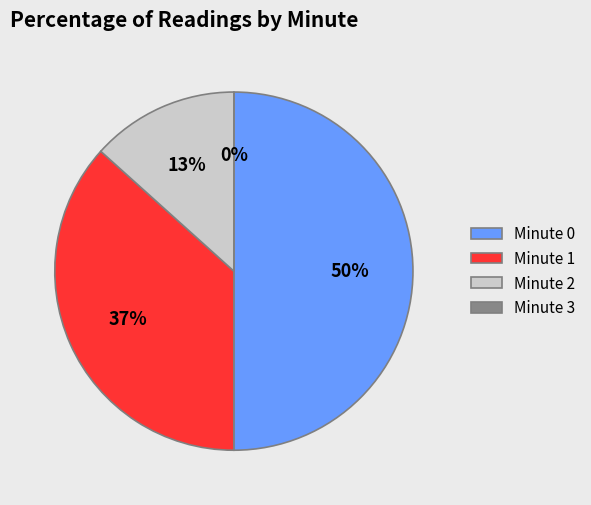

What percentage is the Minute 2 slice, to the nearest percent?

13%